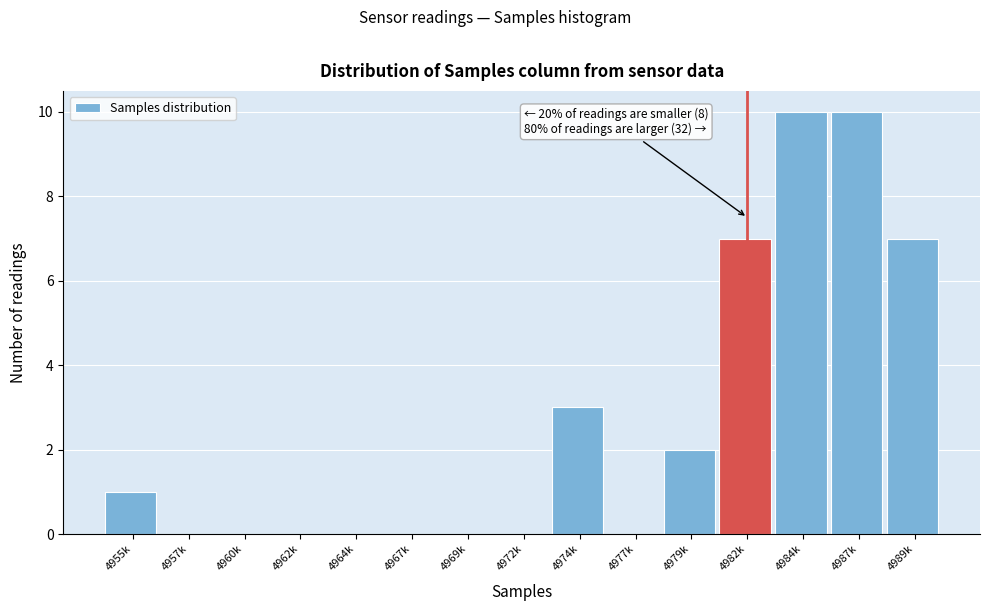

Reading left to right, what are all the values shown in this chart?

4955k=1	4957k=0	4960k=0	4962k=0	4964k=0	4967k=0	4969k=0	4972k=0	4974k=3	4977k=0	4979k=2	4982k=7	4984k=10	4987k=10	4989k=7